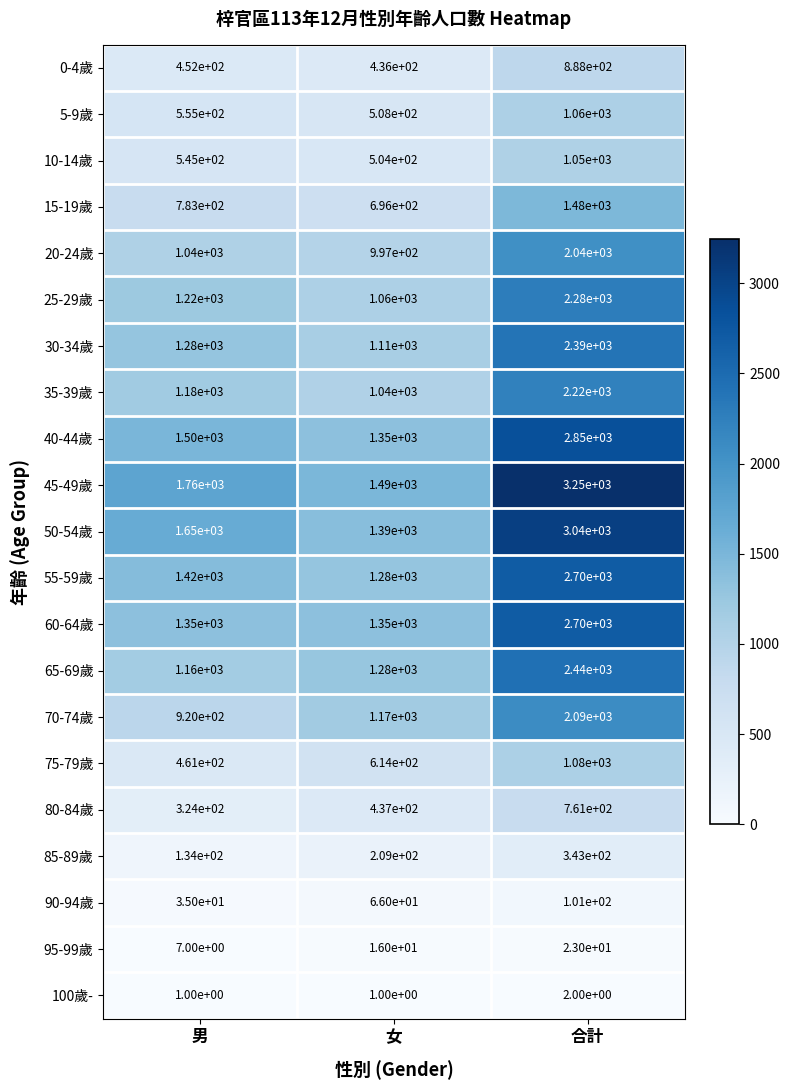

At which label is 45-49歲 closest to 2370?

男